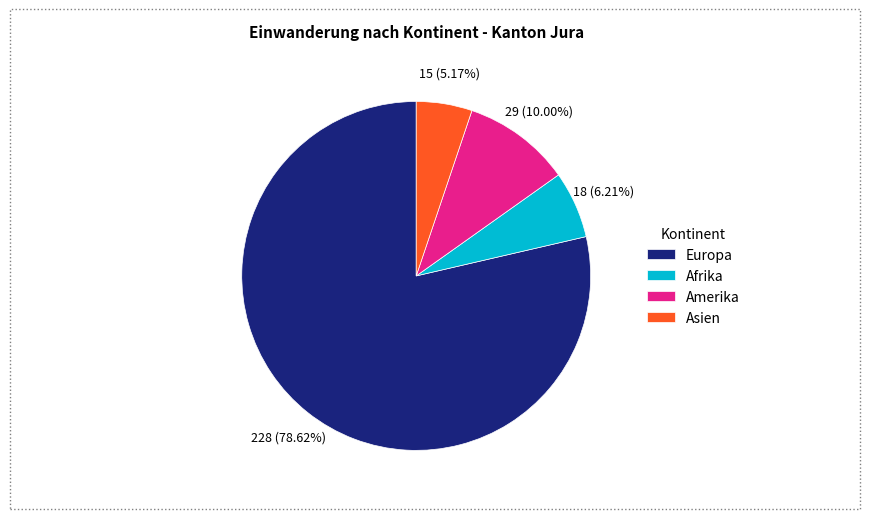

Approximately how many times larger is the value at Europa compared to Afrika?

12.7